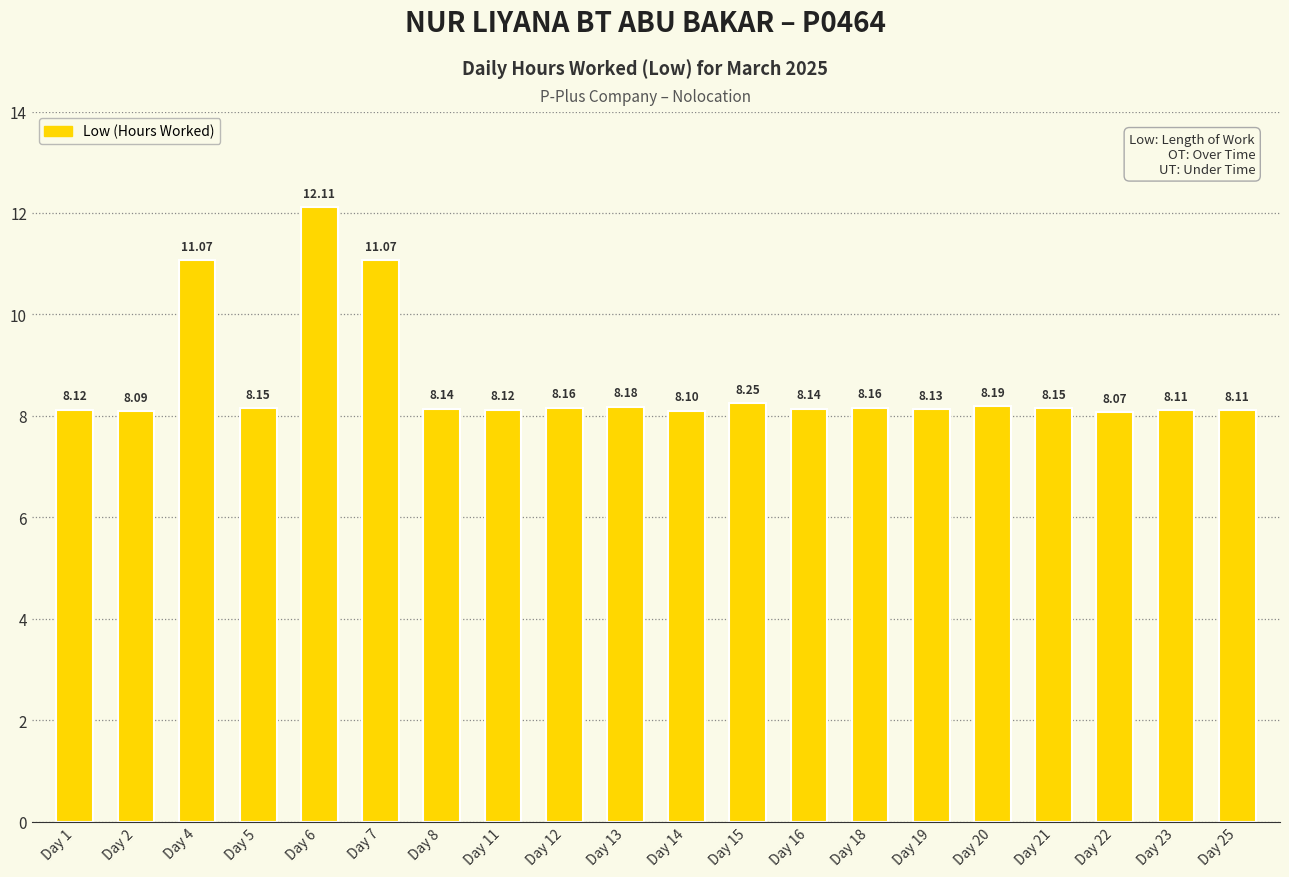

Which label corresponds to the largest value in the chart?

Day 6